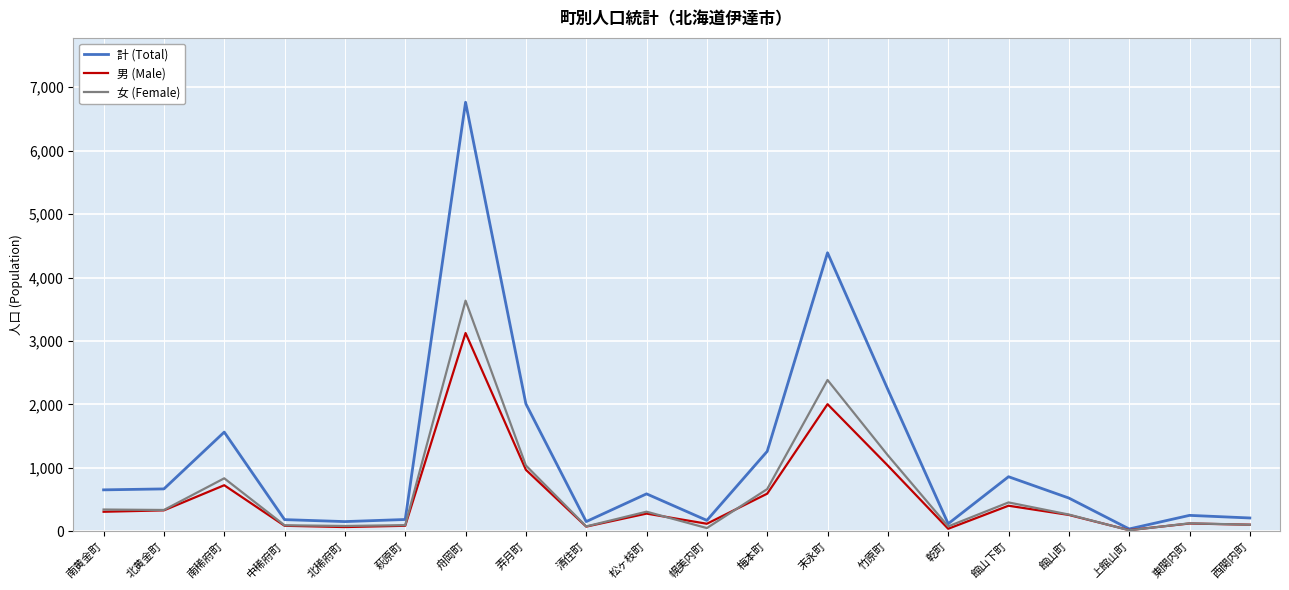

Which category has the highest value across all series?

舟岡町